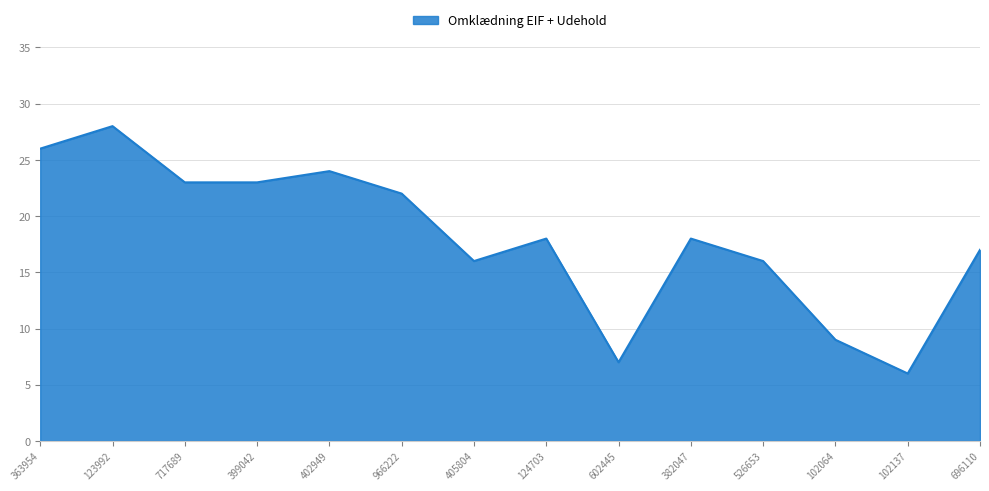

What is the approximate value at 602445, to the nearest 5?

5